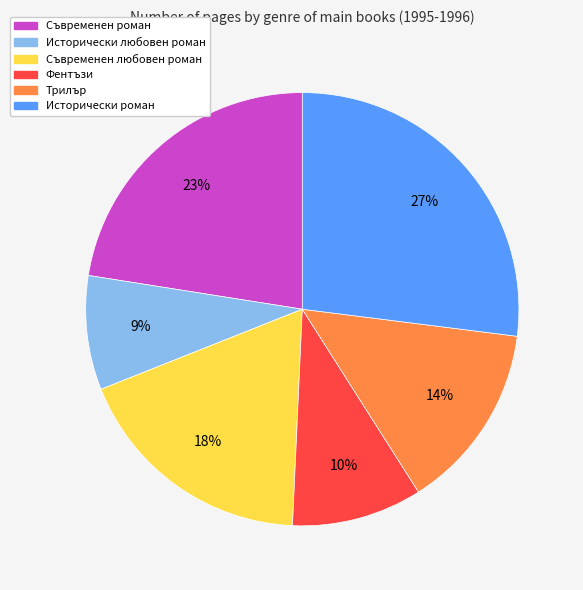

How many segments does this pie chart have?

6